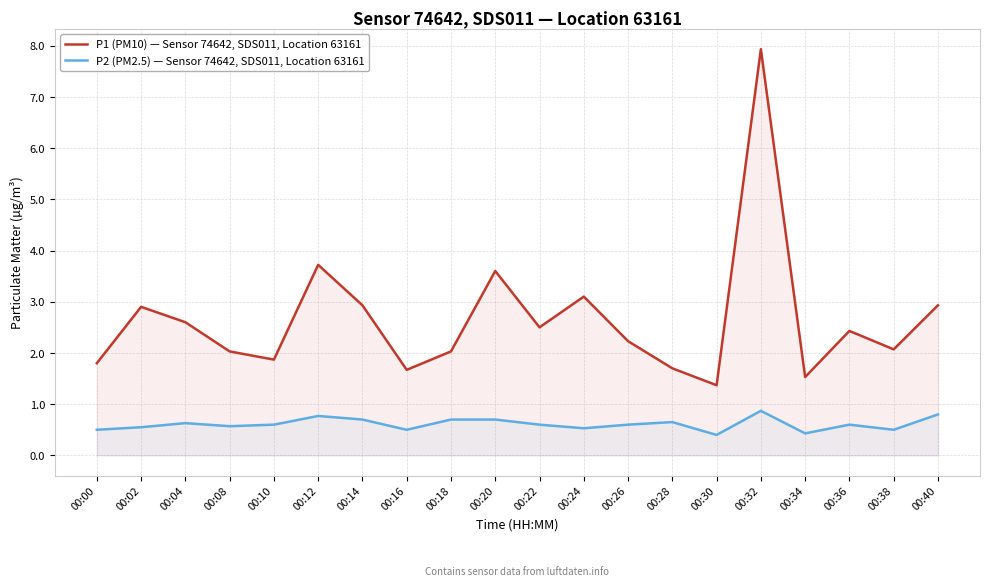

Which series changed the most between 00:00 and 00:36?

P1 (PM10) — Sensor 74642, SDS011, Location 63161